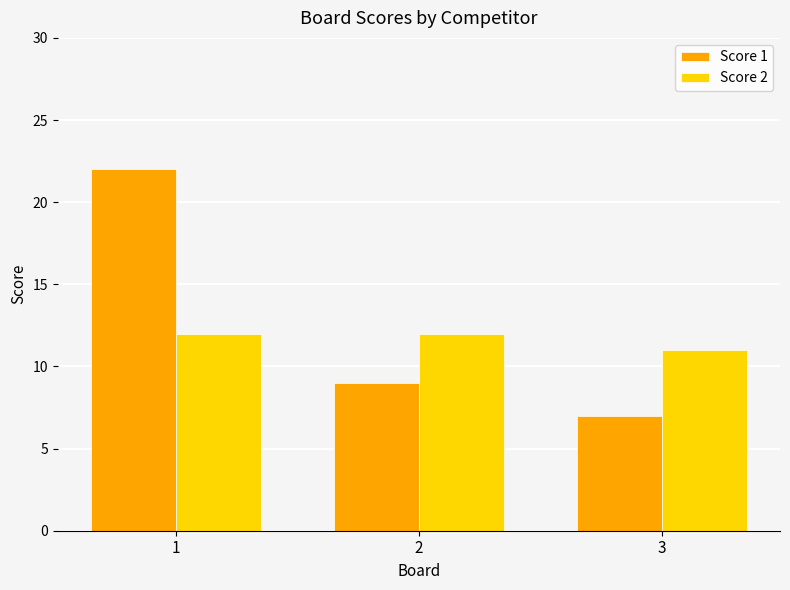

List the series in order of their overall mean, lowest first.

Score 2, Score 1